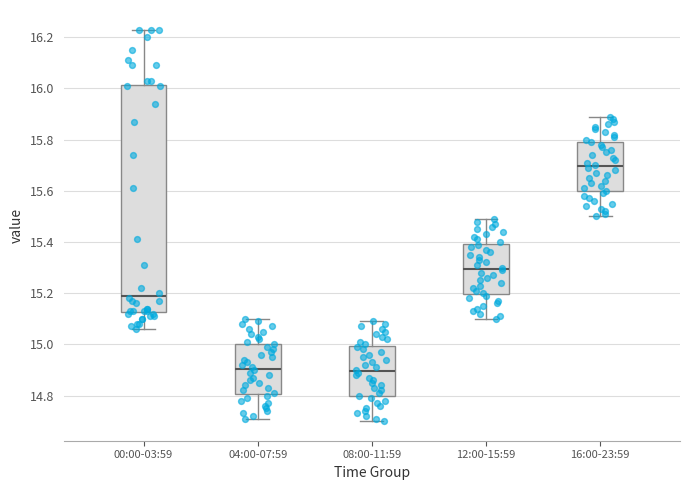

Reading left to right, read every box against the y-axis: the position of its median line, the range the box covers, and the ends of its whiskers. The values are not printed on the chart, so give them approximately, as read against the axis.

00:00-03:59: median 15.20, box 15.12 to 16.02, whiskers 15.06 to 16.24
04:00-07:59: median 14.90, box 14.80 to 15.00, whiskers 14.72 to 15.10
08:00-11:59: median 14.90, box 14.80 to 15.00, whiskers 14.70 to 15.10
12:00-15:59: median 15.30, box 15.20 to 15.40, whiskers 15.10 to 15.50
16:00-23:59: median 15.70, box 15.60 to 15.80, whiskers 15.50 to 15.90